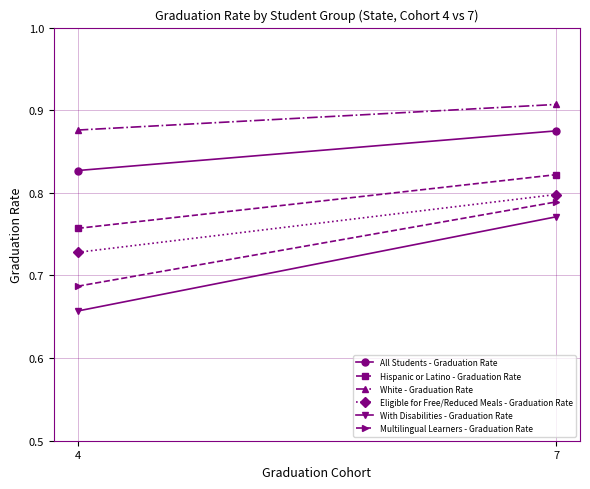

Rank the categories by With Disabilities - Graduation Rate value from highest to lowest.

7, 4